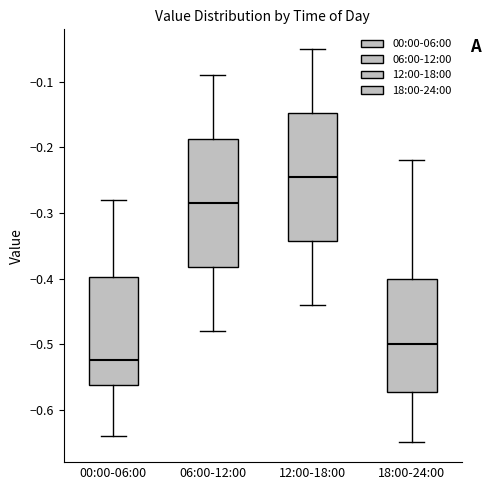

Reading left to right, read every box against the y-axis: the position of its median line, the range the box covers, and the ends of its whiskers. The values are not printed on the chart, so give them approximately, as read against the axis.

00:00-06:00: median -0.52, box -0.56 to -0.40, whiskers -0.64 to -0.28
06:00-12:00: median -0.28, box -0.38 to -0.19, whiskers -0.48 to -0.09
12:00-18:00: median -0.24, box -0.34 to -0.15, whiskers -0.44 to -0.05
18:00-24:00: median -0.50, box -0.57 to -0.40, whiskers -0.65 to -0.22